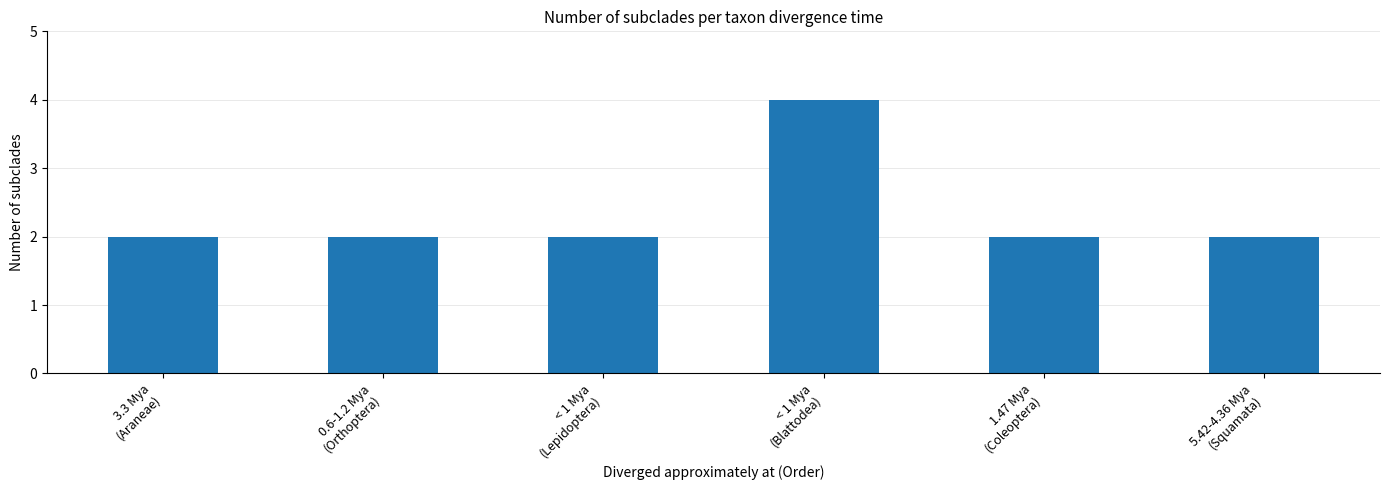

What is the label of the 2nd bar from the left?

0.6-1.2 Mya
(Orthoptera)